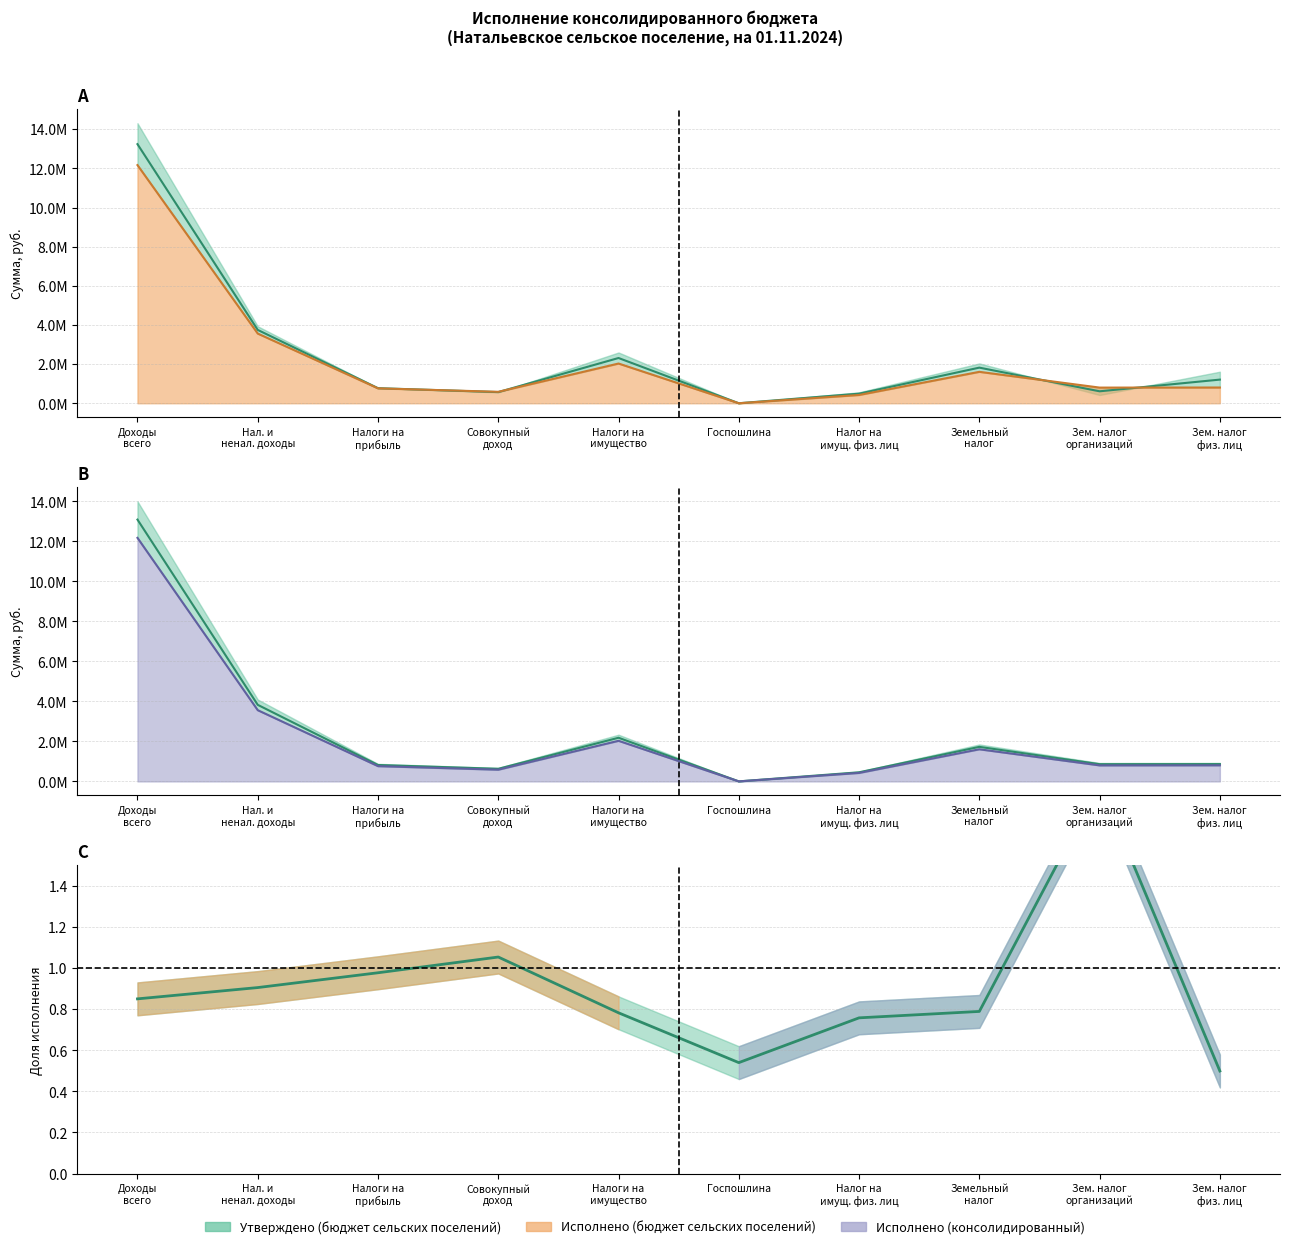

True or false: Исполнено (консолидированный) and Утверждено (бюджет сельских поселений) intersect in this chart.

True